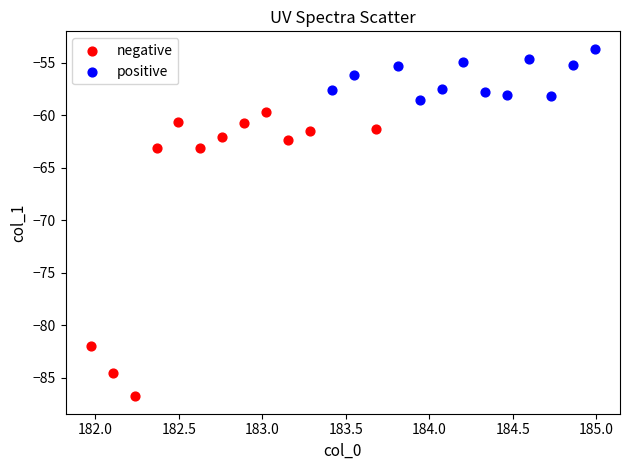

Which series contains the highest Y value?

positive